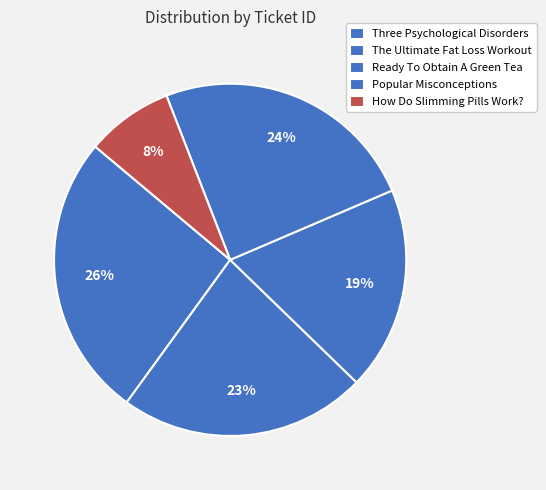

To the nearest percent, what is the average slice percentage?

20%